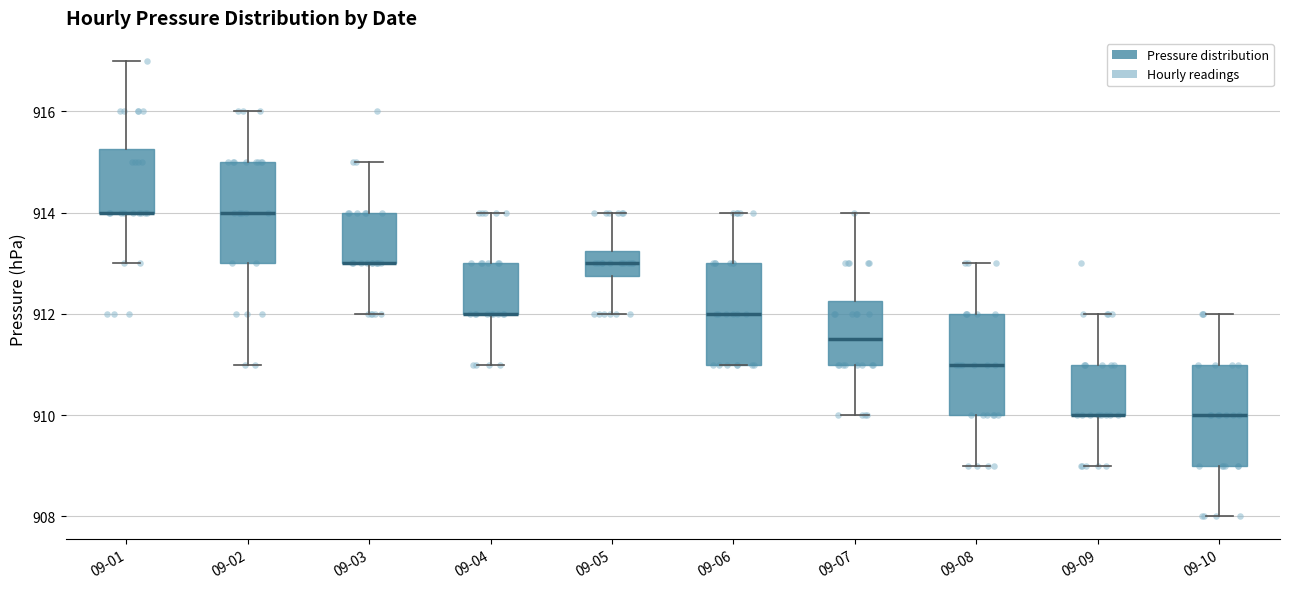

Where is the lower edge of the box for 09-05 on the y-axis? The values are not printed on the chart, so give them approximately, as read against the axis.

912.8